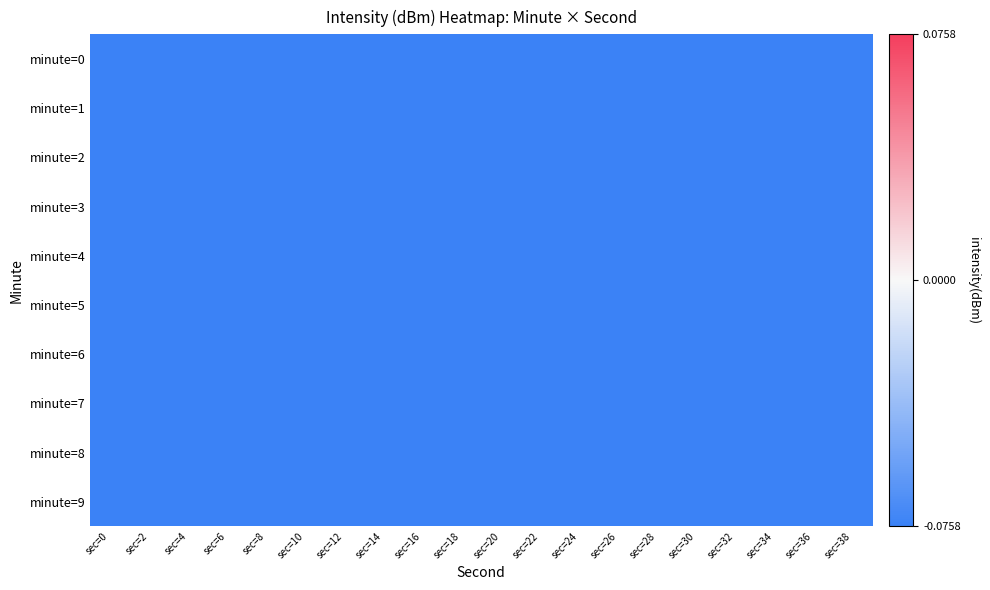

What is the total value across all series at sec=4?

-2161.7